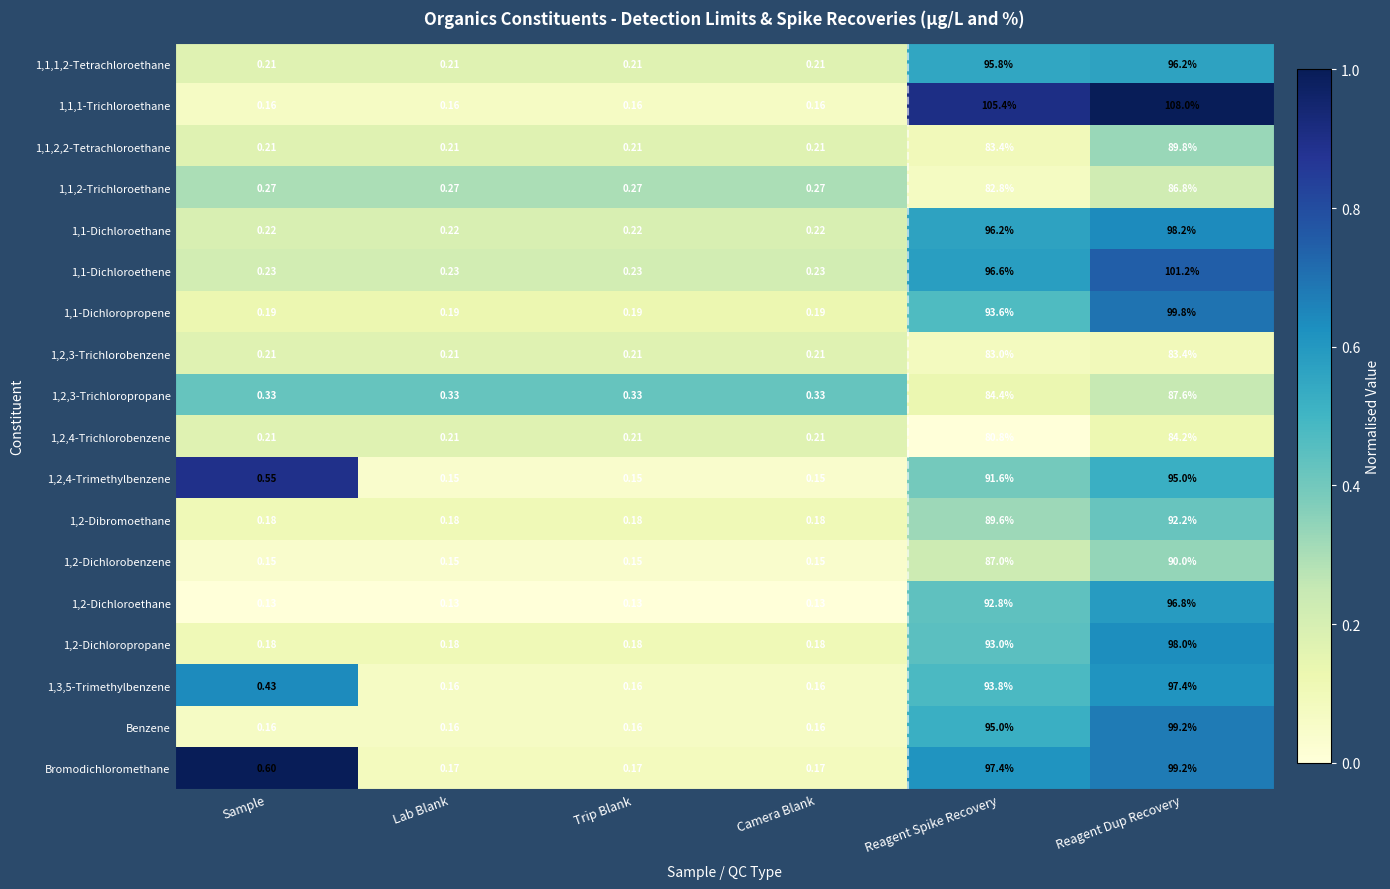

At which label is 1,1-Dichloroethane closest to 49?

Reagent Spike Recovery